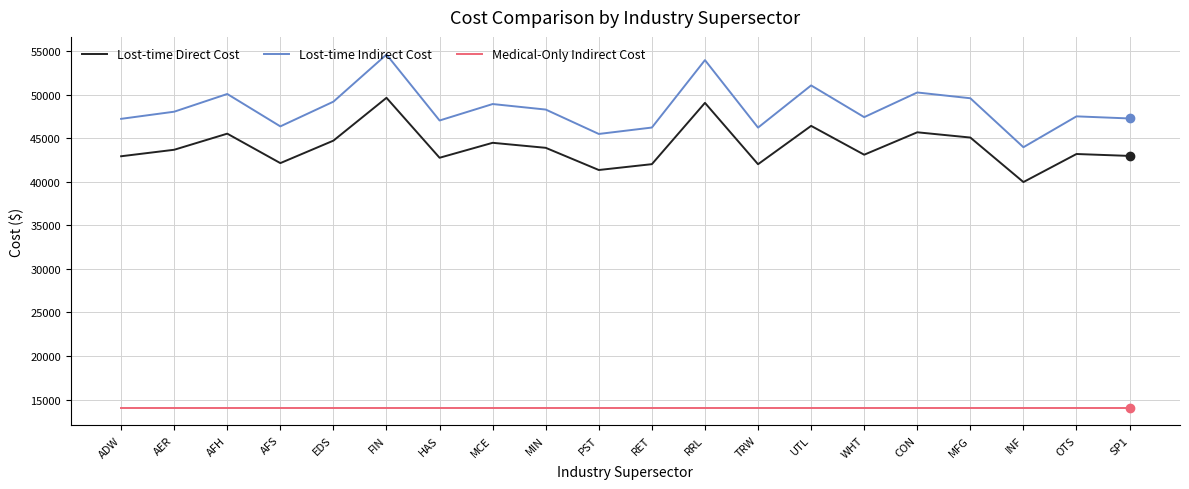

What is the difference between the second highest and second lowest values in the Lost-time Indirect Cost series?

8470.5